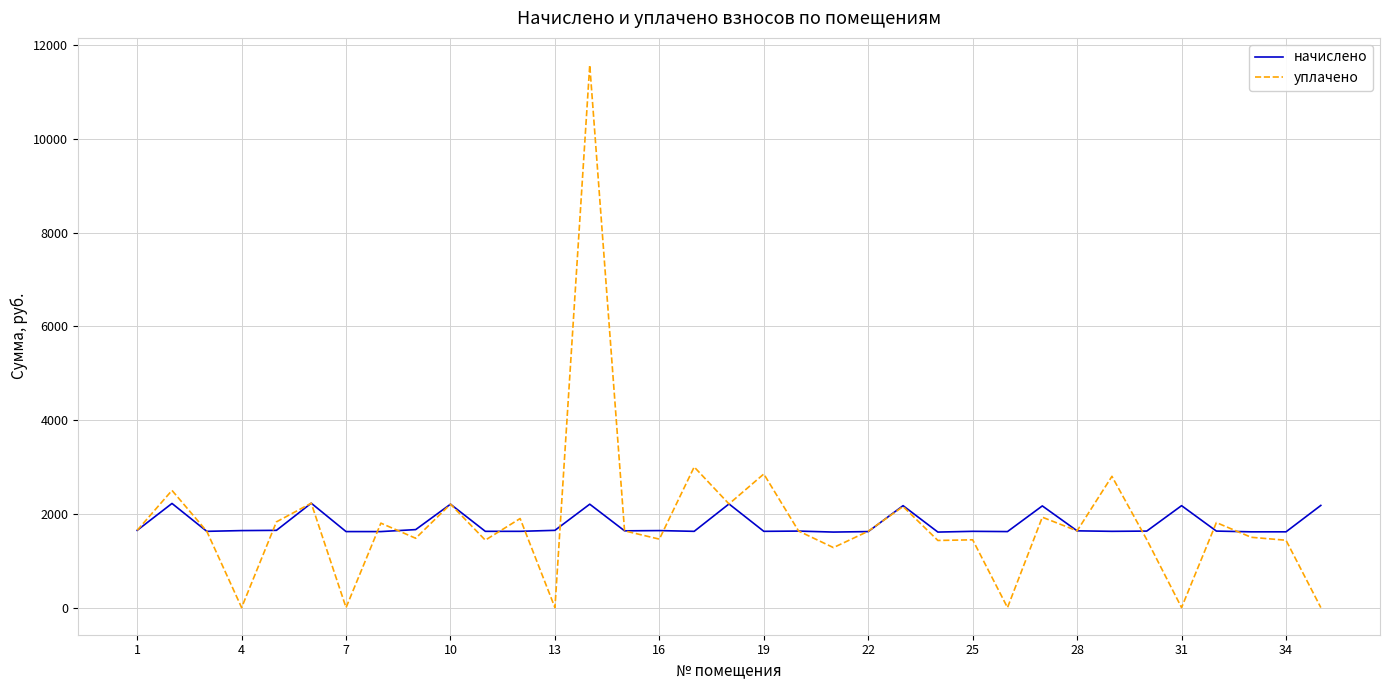

What is the average value of the уплачено series?

1815.2